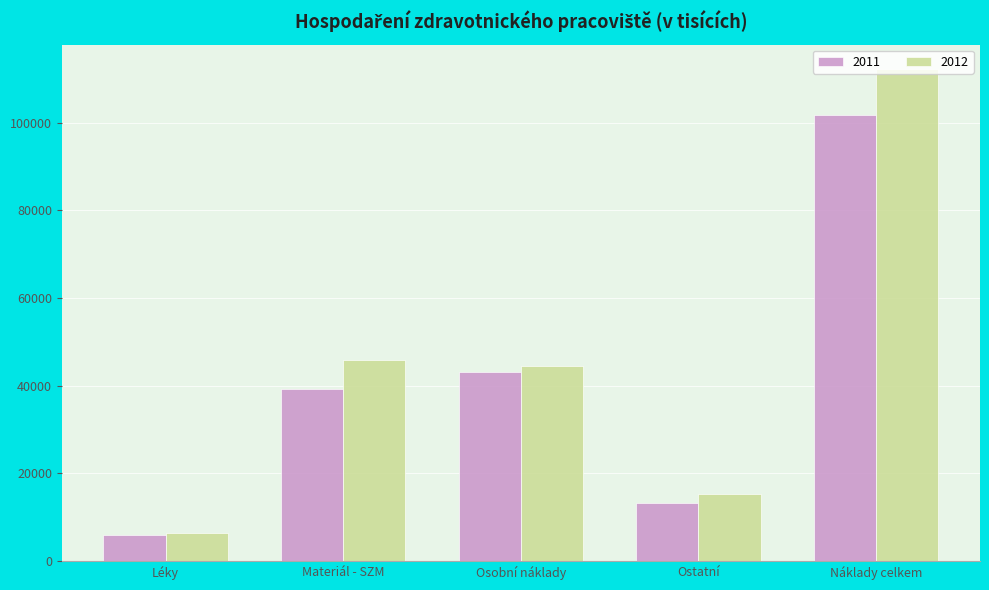

Which category has the highest value in the 2011 series?

Náklady celkem